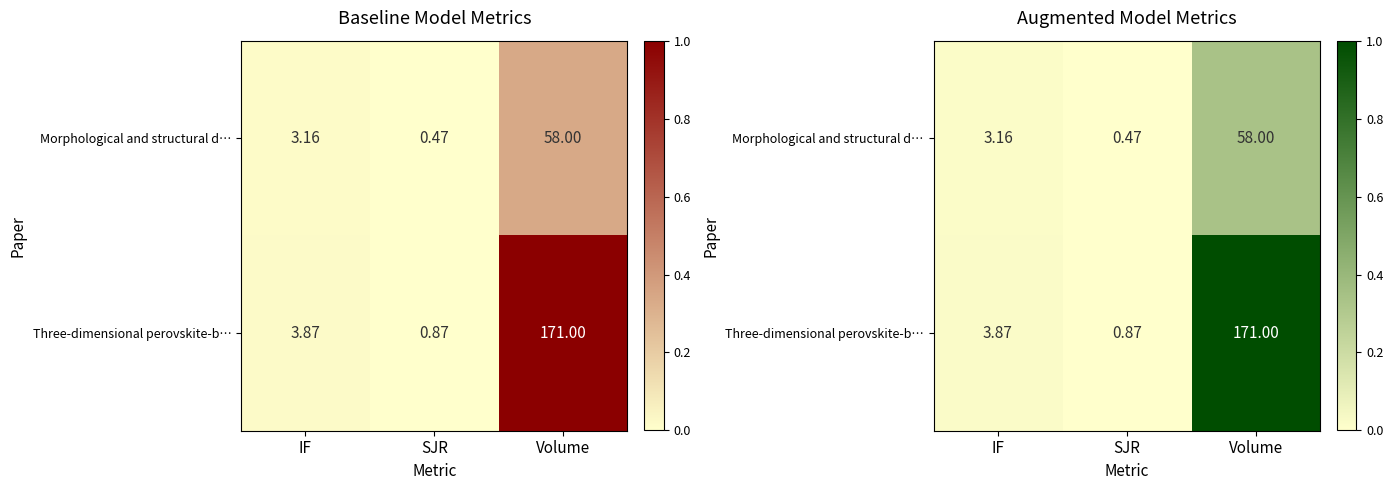

How many series are shown in this chart?

2